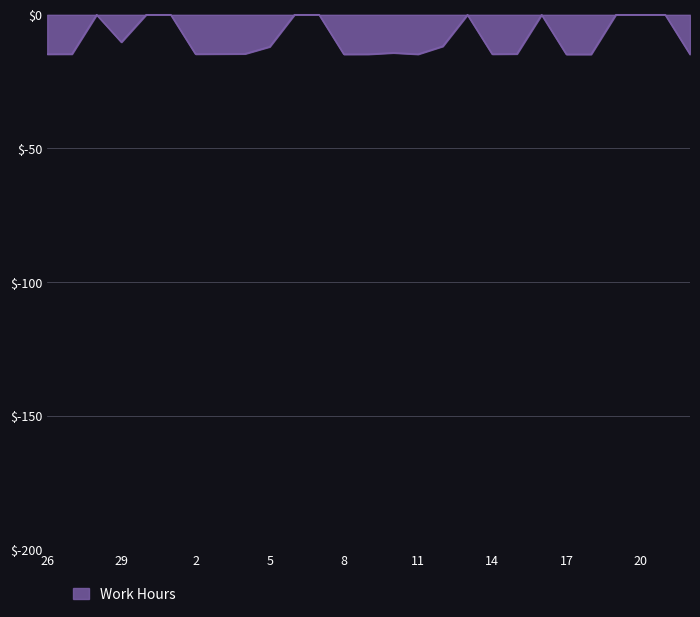

What is the difference between the maximum and minimum values?

14.8